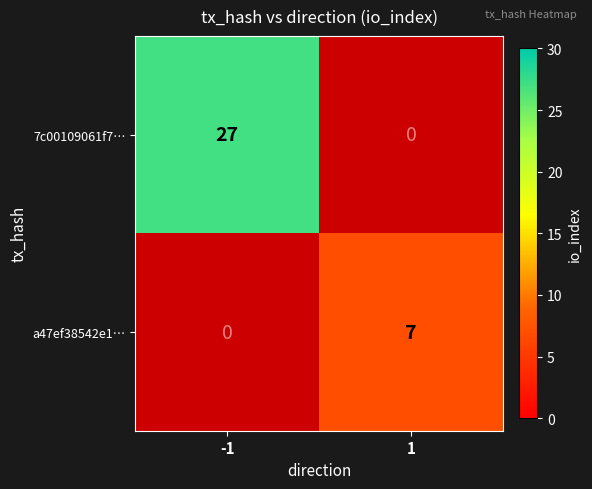

Reading left to right, list all the values displayed in this chart.

7c00109061f7…: 27	0
a47ef38542e1…: 0	7